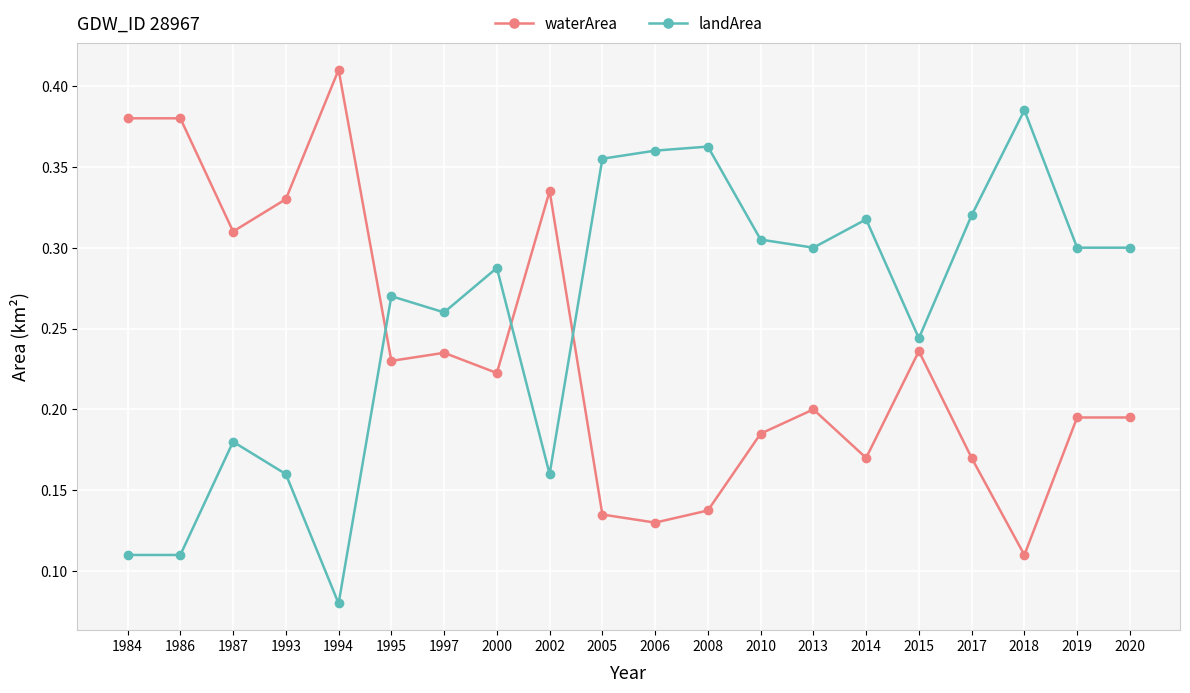

How many waterArea values are between 0 and 1?

20